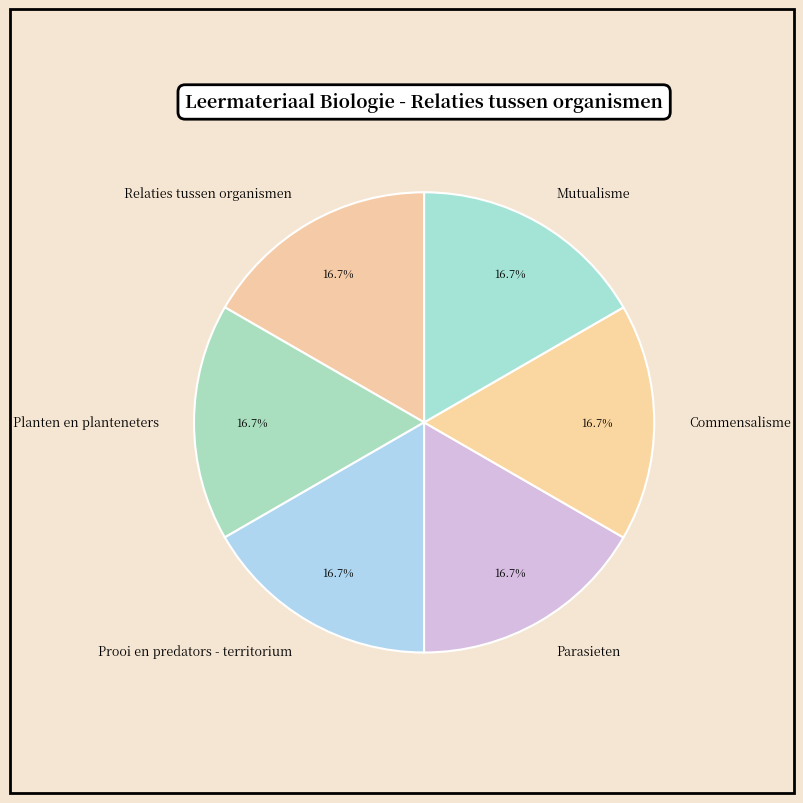

Approximately how many times larger is the value at Commensalisme compared to Planten en planteneters?

1.0